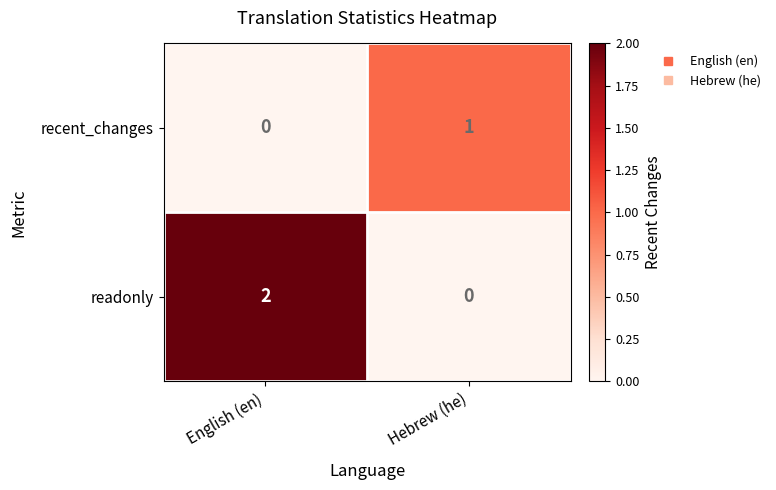

Between English (en) and Hebrew (he), which series saw the biggest shift?

readonly